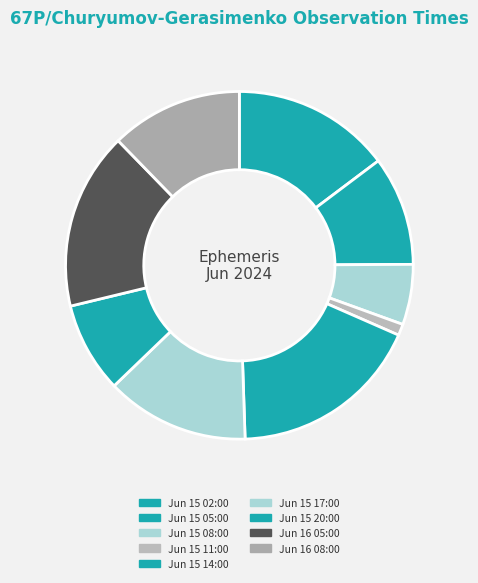

Is Jun 15 05:00 the majority of the pie?

No